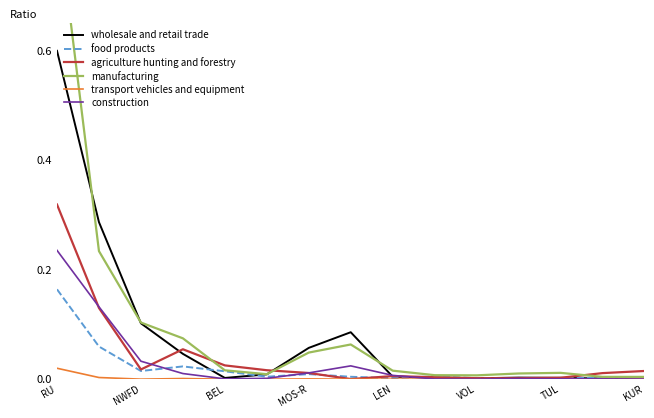

Which category has the highest value in the wholesale and retail trade series?

RU